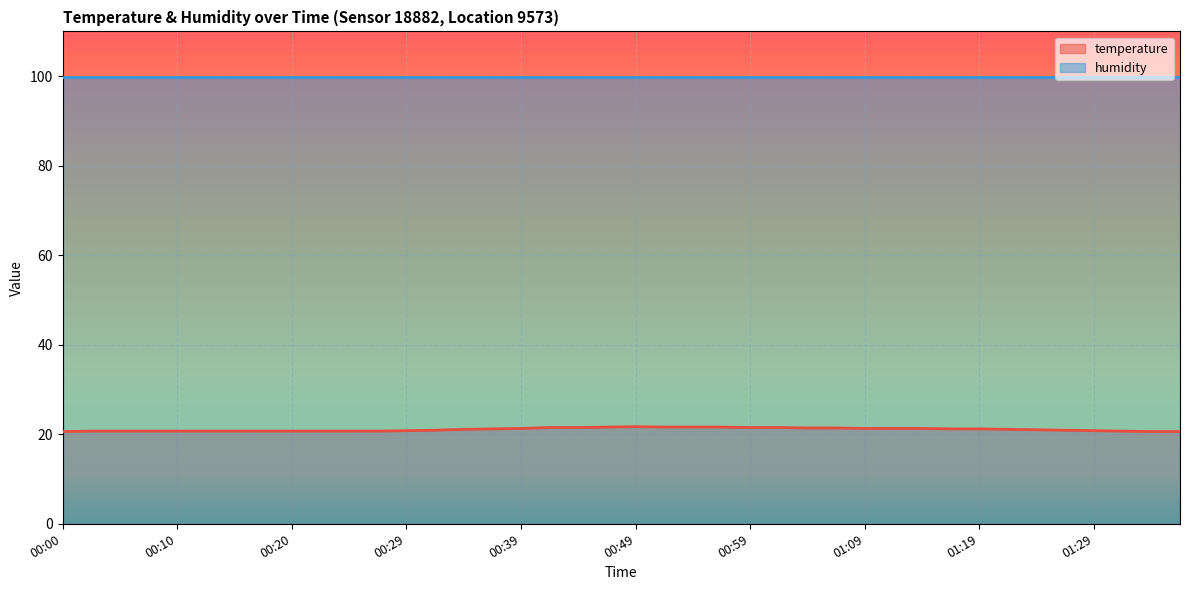

Reading left to right, extract all data points from this chart.

00:00=20.6	00:02=20.7	00:05=20.7	00:07=20.7	00:10=20.7	00:12=20.7	00:15=20.7	00:17=20.7	00:20=20.7	00:22=20.7	00:24=20.7	00:27=20.7	00:29=20.8	00:32=20.9	00:34=21.1	00:37=21.2	00:39=21.3	00:42=21.5	00:44=21.5	00:47=21.6	00:49=21.7	00:52=21.6	00:54=21.6	00:56=21.6	00:59=21.5	01:01=21.5	01:04=21.4	01:06=21.4	01:09=21.3	01:11=21.3	01:14=21.3	01:16=21.2	01:19=21.2	01:22=21.1	01:24=21.0	01:26=20.9	01:29=20.8	01:32=20.7	01:34=20.6	01:37=20.6